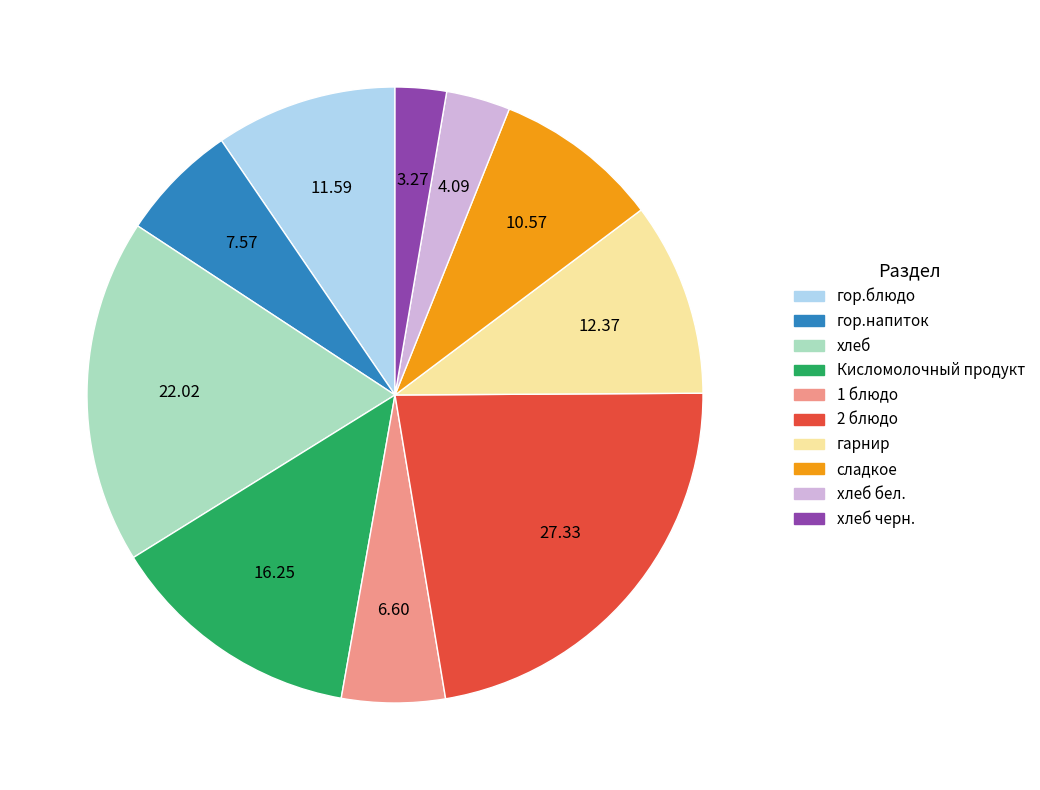

Does any single category account for the majority?

No